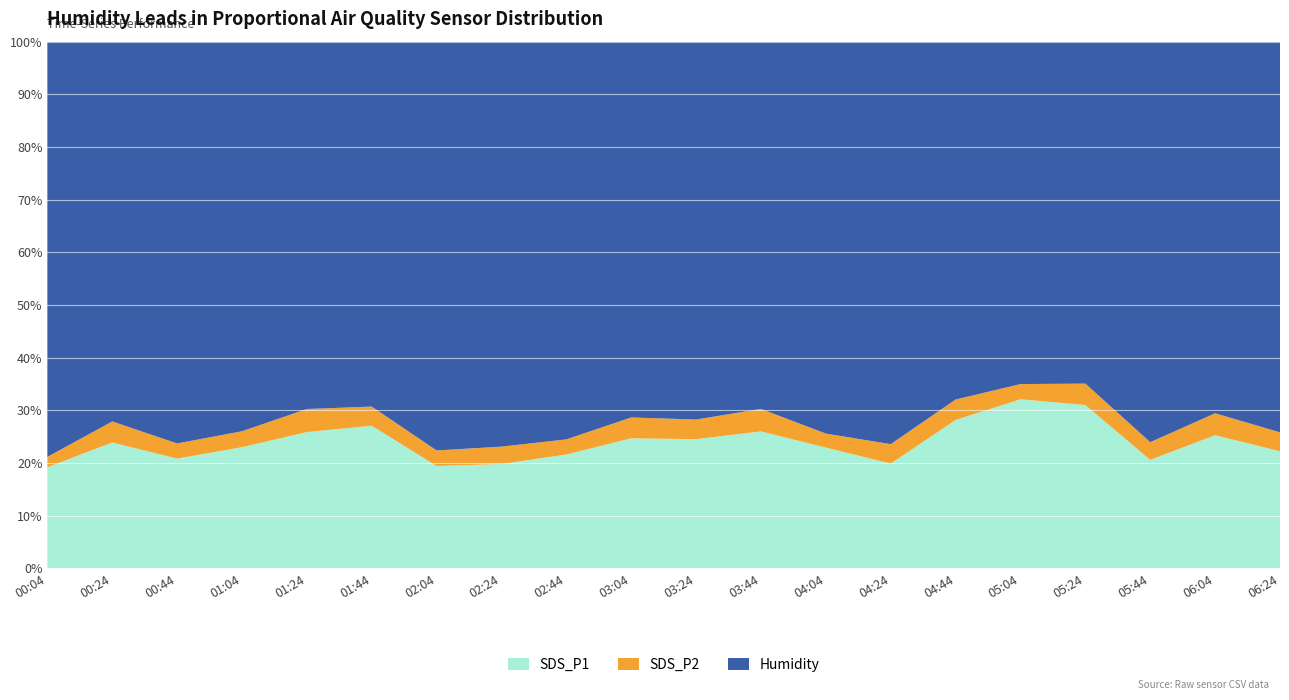

Reading left to right, extract all data points from this chart.

SDS_P1: 00:04=19.2	00:24=26.5	00:44=21.5	01:04=23.9	01:24=28.8	01:44=30.3	02:04=19.6	02:24=19.2	02:44=21.1	03:04=25.8	03:24=28.4	03:44=31.2	04:04=23.1	04:24=19.6	04:44=30.4	05:04=41.1	05:24=37.0	05:44=20.4	06:04=27.9	06:24=23.2
SDS_P2: 00:04=2.0	00:24=4.4	00:44=3.0	01:04=3.1	01:24=4.9	01:44=4.1	02:04=3.0	02:24=3.2	02:44=2.8	03:04=4.1	03:24=4.3	03:44=5.1	04:04=2.7	04:24=3.6	04:44=4.2	05:04=3.7	05:24=4.8	05:44=3.3	06:04=4.6	06:24=3.8
Humidity: 00:04=79.1	00:24=80.0	00:44=78.7	01:04=76.8	01:24=77.7	01:44=77.6	02:04=78.2	02:24=74.6	02:44=73.7	03:04=74.4	03:24=83.2	03:44=83.8	04:04=74.8	04:24=75.1	04:44=73.3	05:04=83.3	05:24=77.4	05:44=75.3	06:04=78.0	06:24=77.4